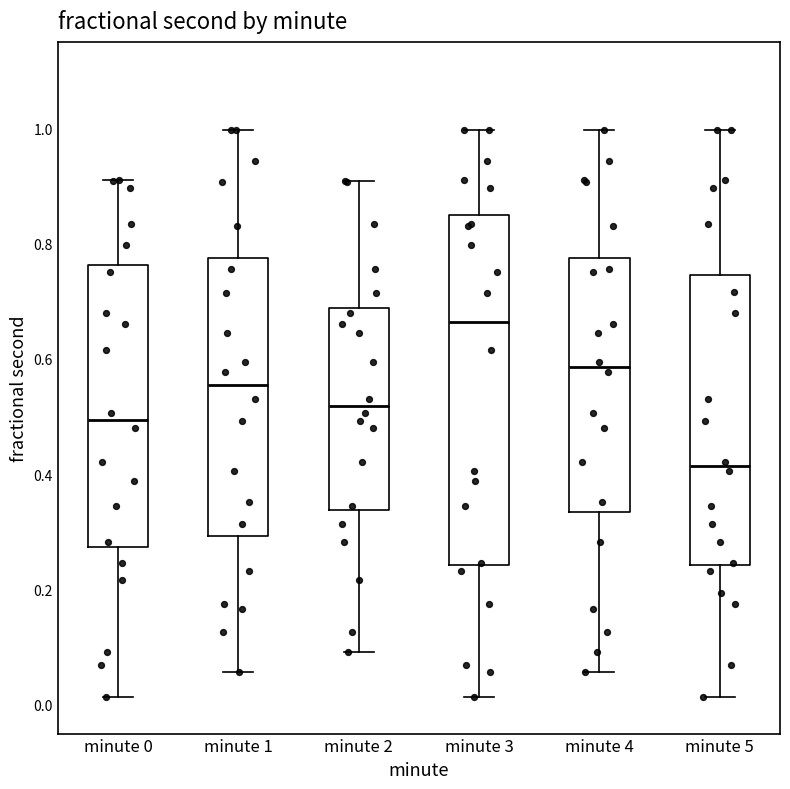

Which box's median line is the lowest?

minute 5